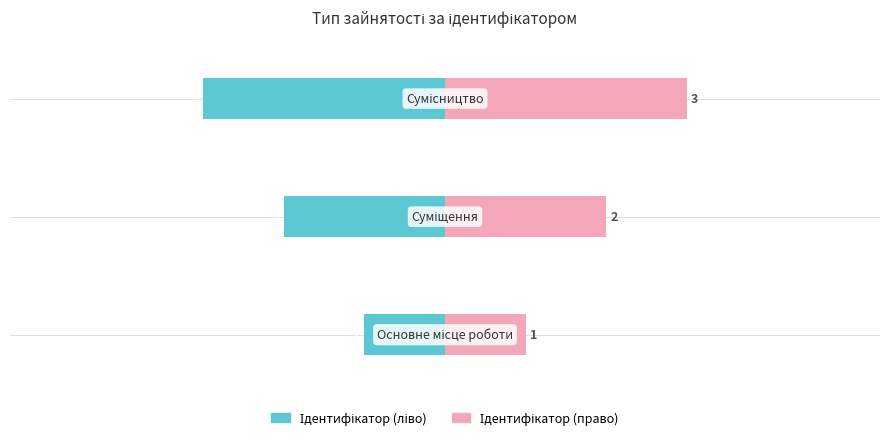

What is the approximate value of Ідентифікатор (ліво) at 1?

-2